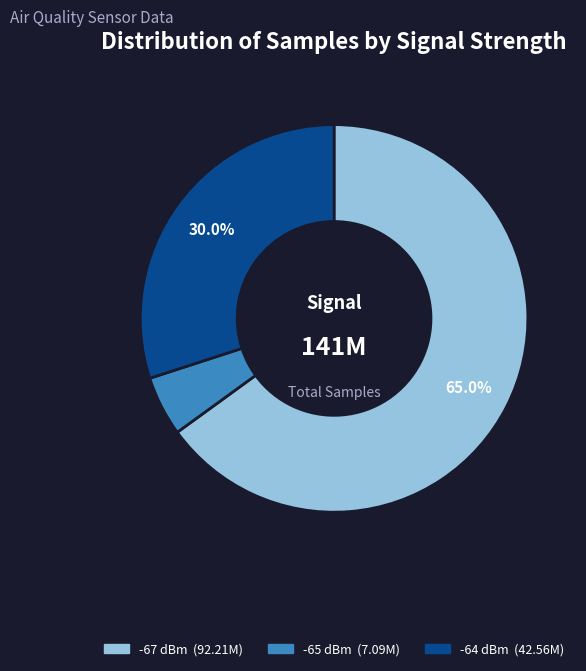

Count the number of slices in the pie.

3